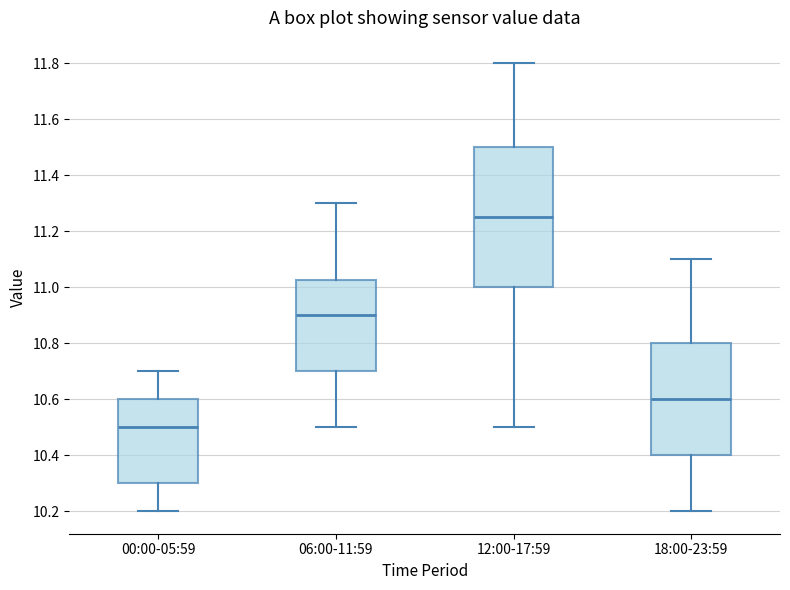

Where is the upper edge of the box for 00:00-05:59 on the y-axis? The values are not printed on the chart, so give them approximately, as read against the axis.

10.60